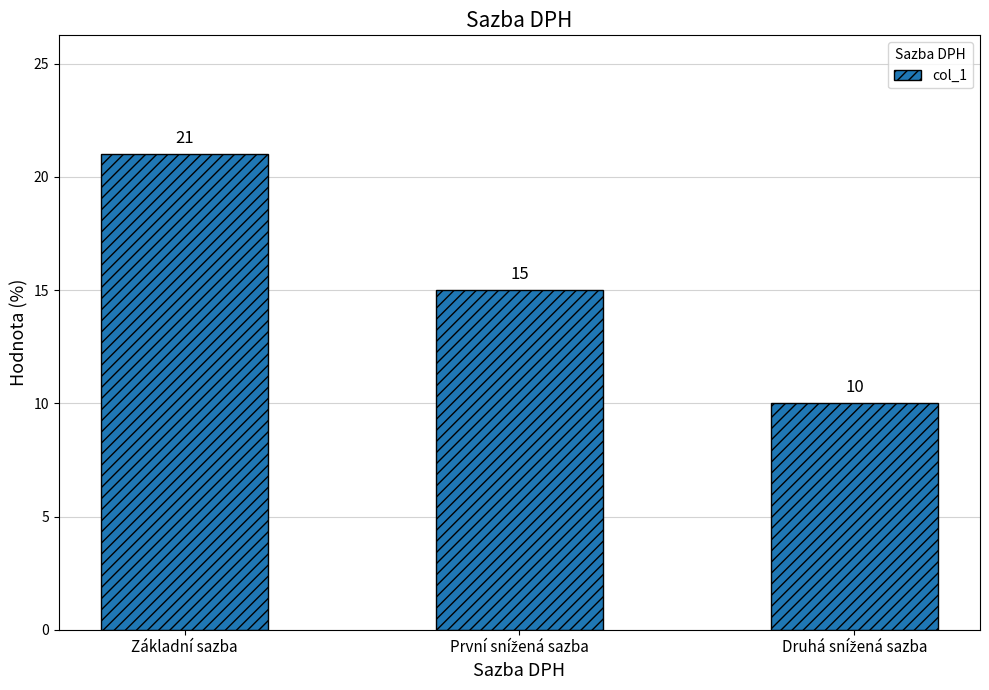

Is it true that the value at Základní sazba is 21?

True